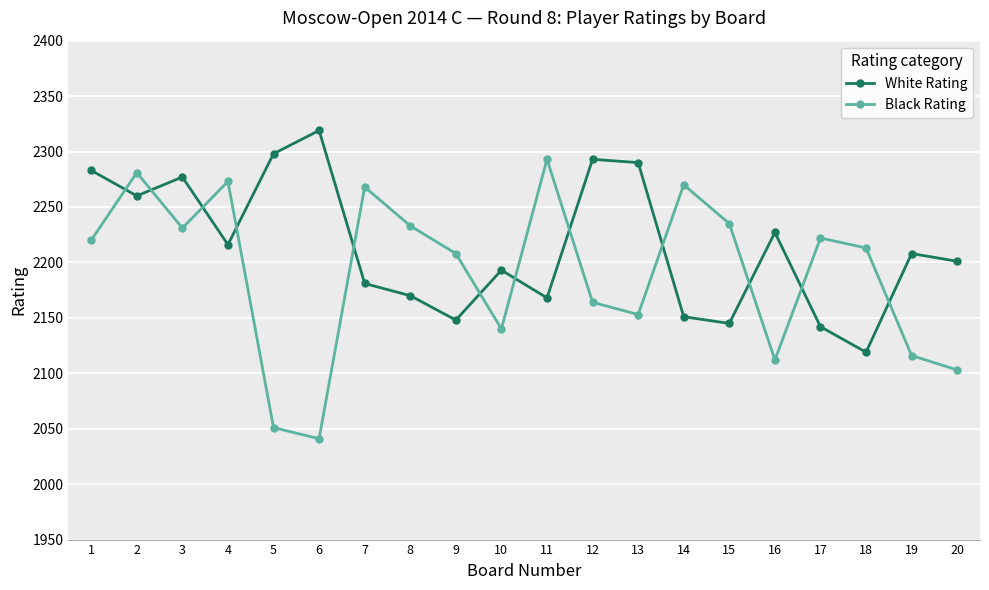

At which category does the chart reach its minimum across all series?

6